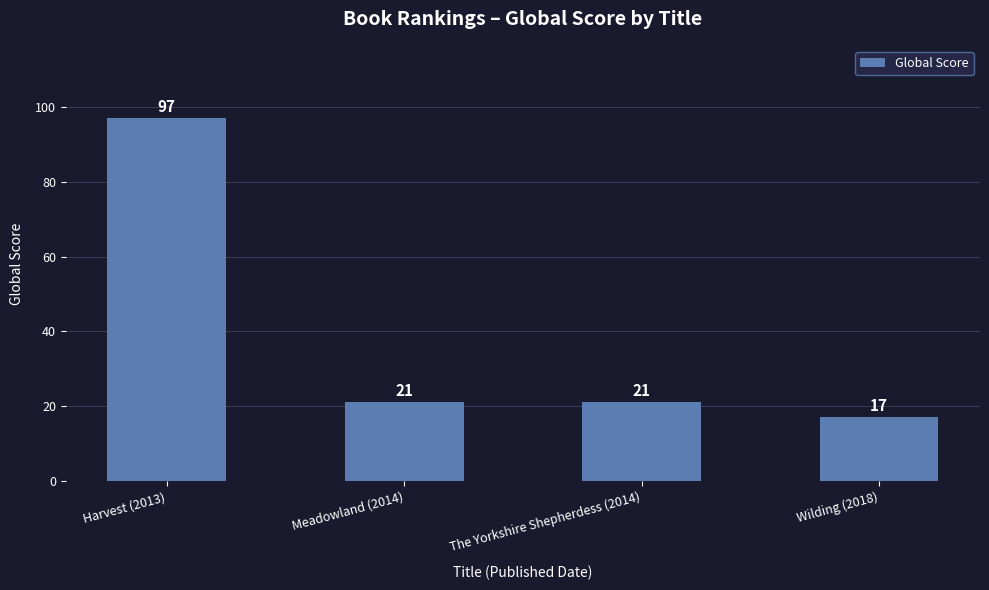

What is the sum of the values at The Yorkshire Shepherdess (2014) and Meadowland (2014)?

42